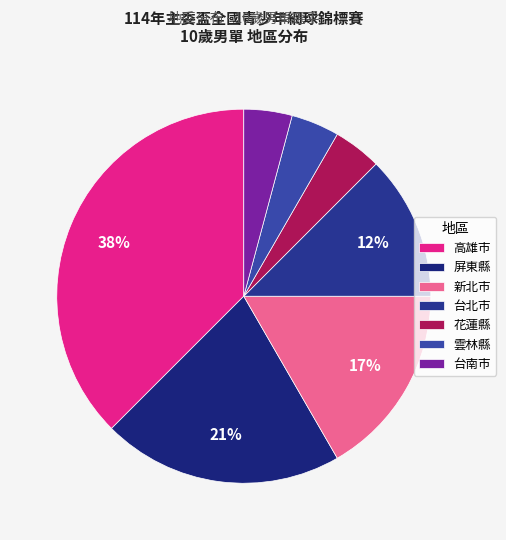

Is there a majority slice in this chart?

No